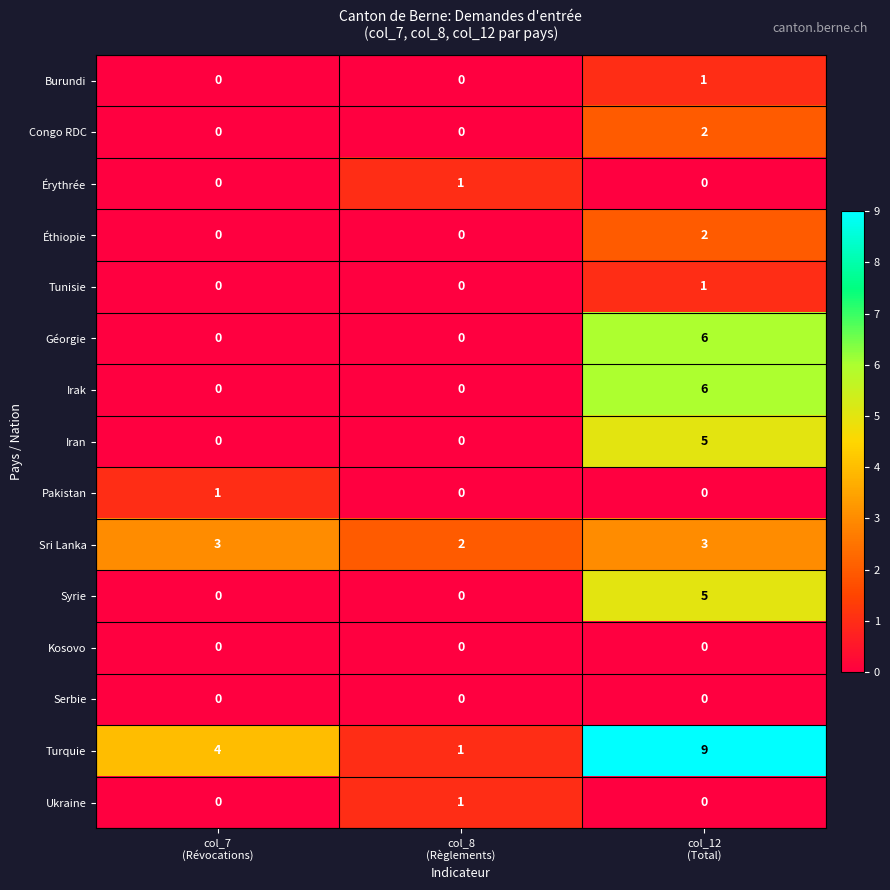

Count the Pakistan values in the range 0 to 1.

3